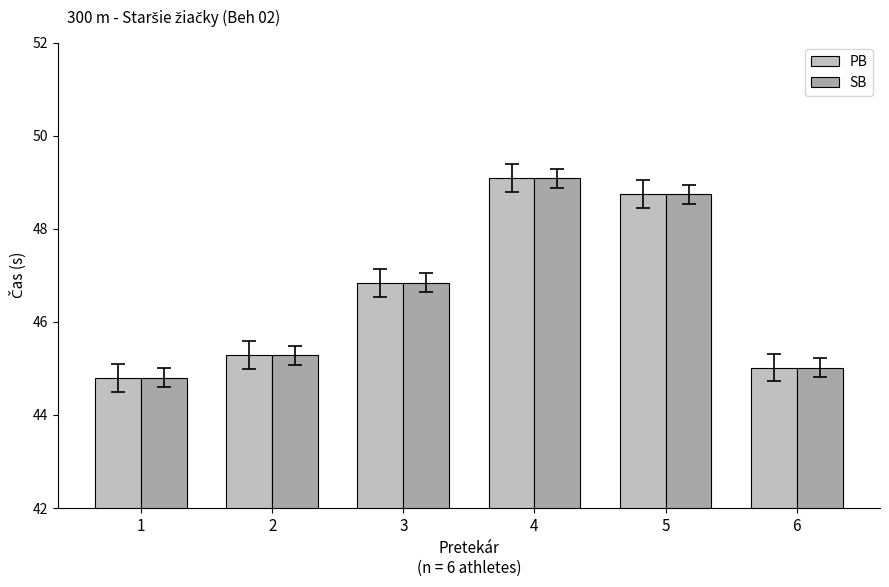

Is the value of SB at 6 greater than the value of PB at 1?

Yes